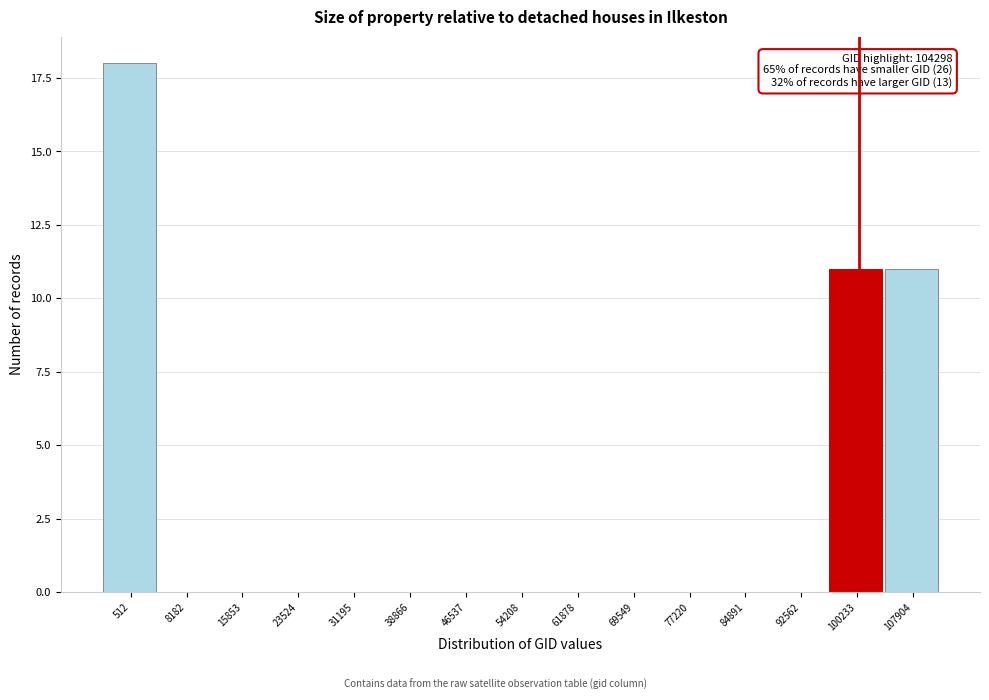

Reading left to right, what are all the values shown in this chart?

512=18	8182=0	15853=0	23524=0	31195=0	38866=0	46537=0	54208=0	61878=0	69549=0	77220=0	84891=0	92562=0	100233=11	107904=11